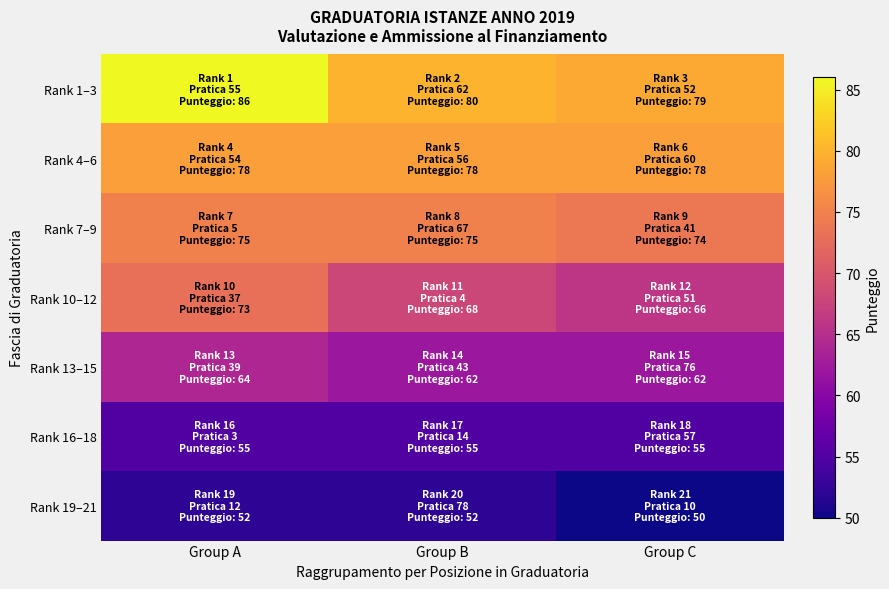

List the series in order of their peak value, highest first.

Rank 1–3, Rank 4–6, Rank 7–9, Rank 10–12, Rank 13–15, Rank 16–18, Rank 19–21